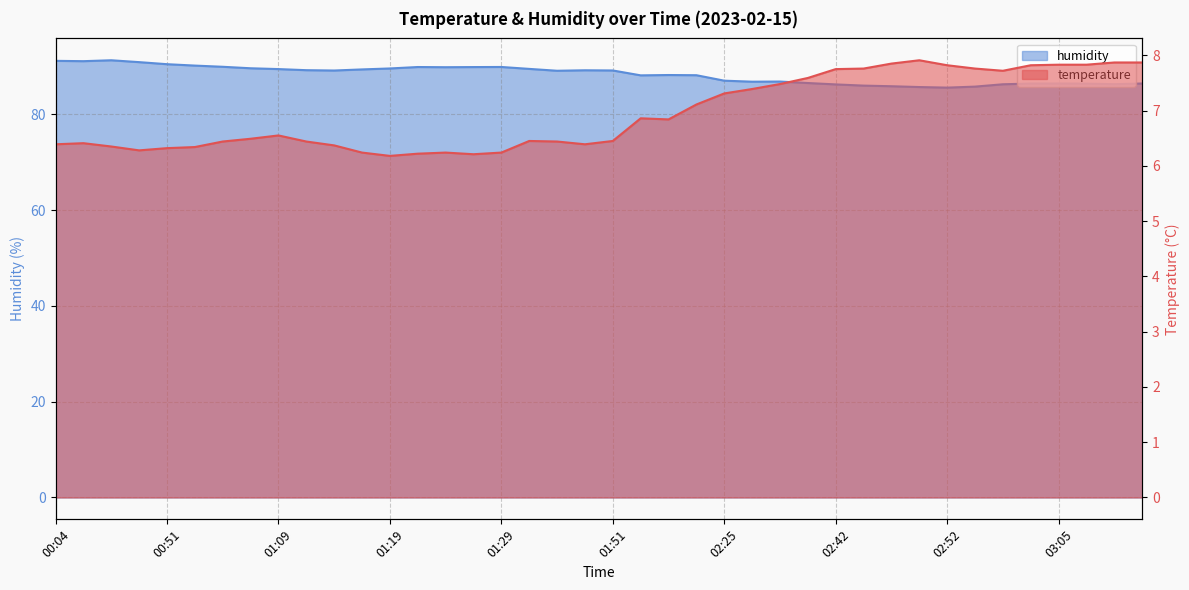

What is the value of the humidity point at the 37th from the left?

86.4